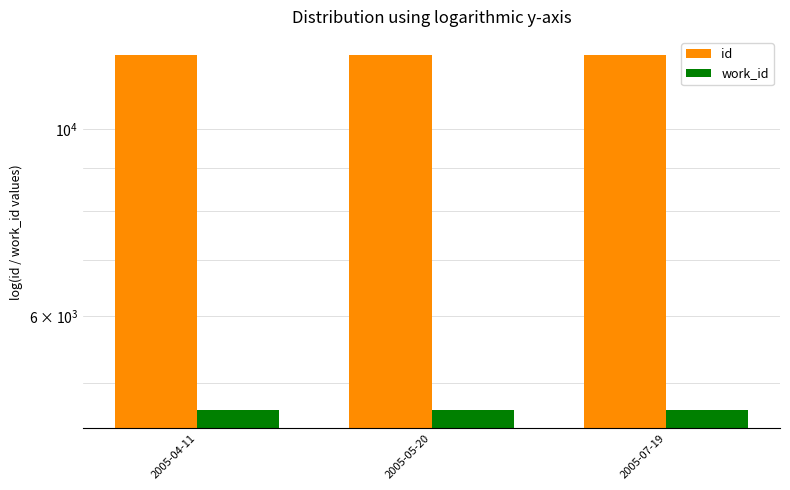

The id series shows 12223 at 2005-04-11. True or false?

True